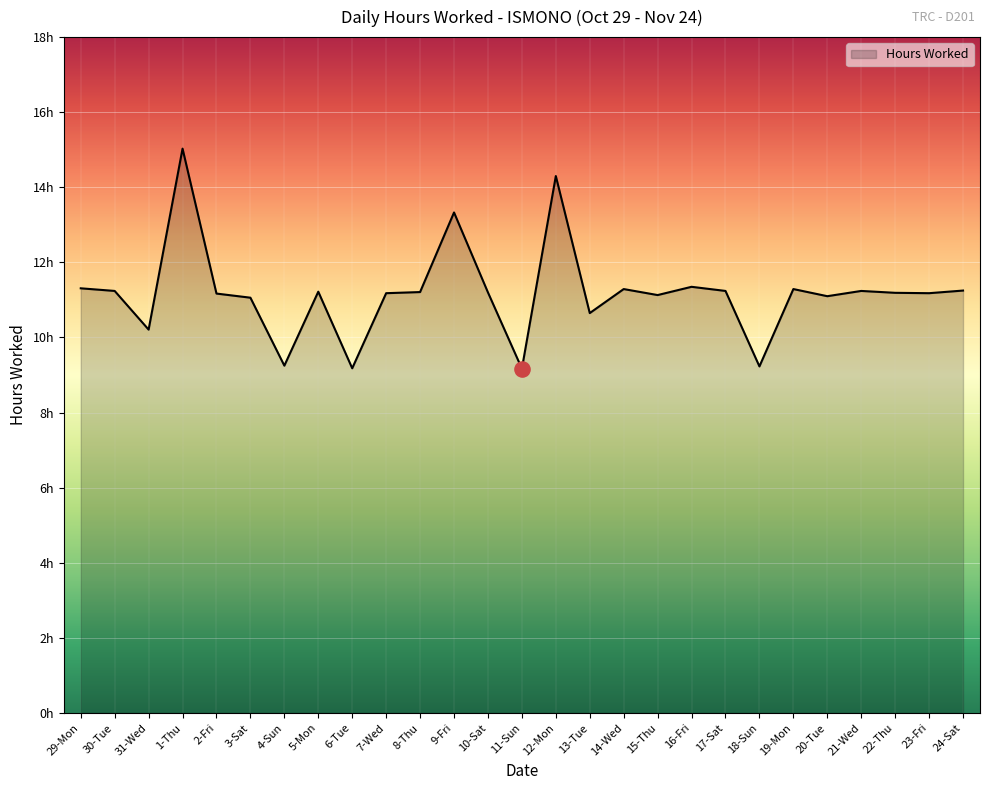

What is the change in value from 4-Sun to 10-Sat?

+1.9